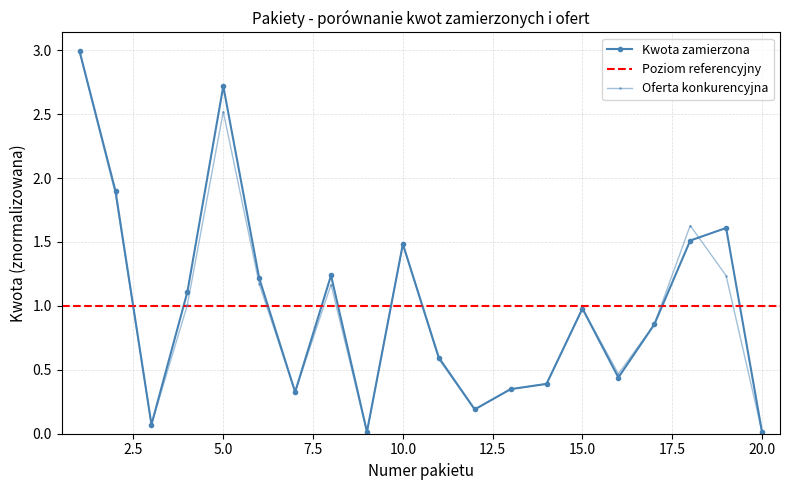

Reading left to right, transcribe all the data shown in this chart.

Kwota zamierzona: 1=3.0	2=1.9	3=0.1	4=1.1	5=2.7	6=1.2	7=0.3	8=1.2	9=0.0	10=1.5	11=0.6	12=0.2	13=0.3	14=0.4	15=1.0	16=0.4	17=0.9	18=1.5	19=1.6	20=0.0
Oferta konkurencyjna: 1=3.0	2=1.9	3=0.1	4=1.0	5=2.5	6=1.2	7=0.3	8=1.2	9=0.0	10=1.5	11=0.6	12=0.2	13=0.3	14=0.4	15=1.0	16=0.5	17=0.9	18=1.6	19=1.2	20=0.0